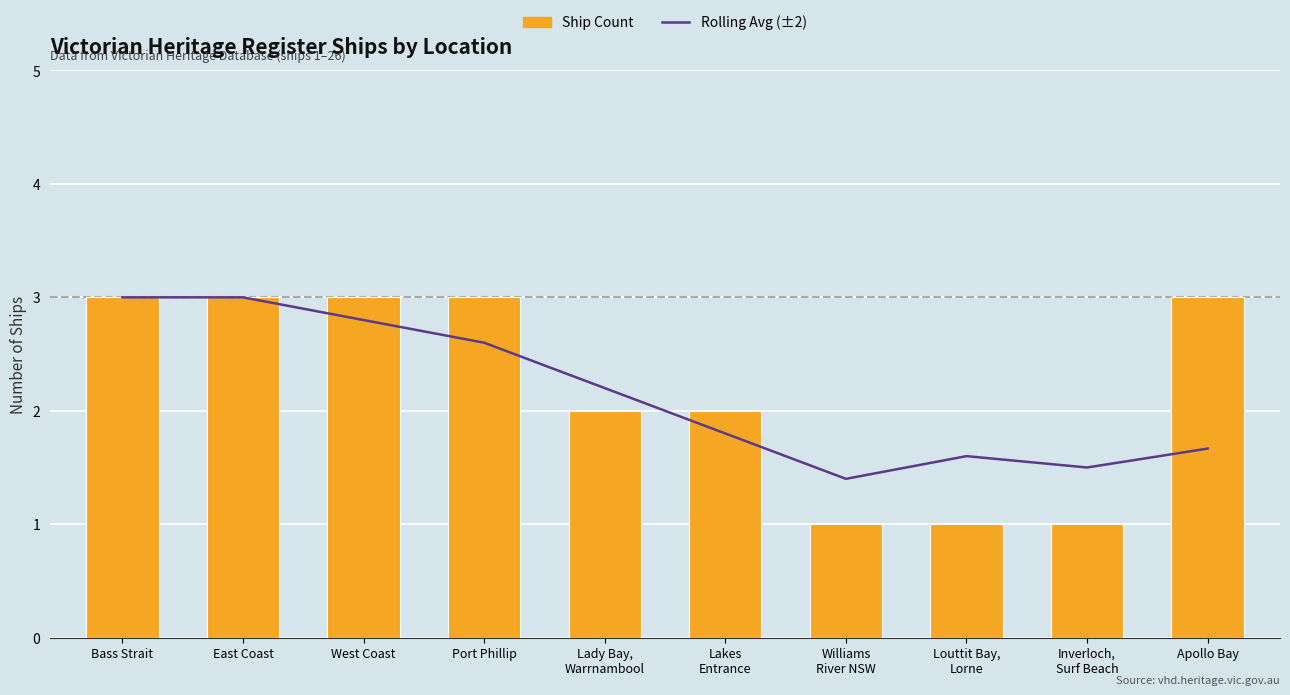

Between Bass Strait and Williams
River NSW, which series saw the biggest shift?

Ship Count